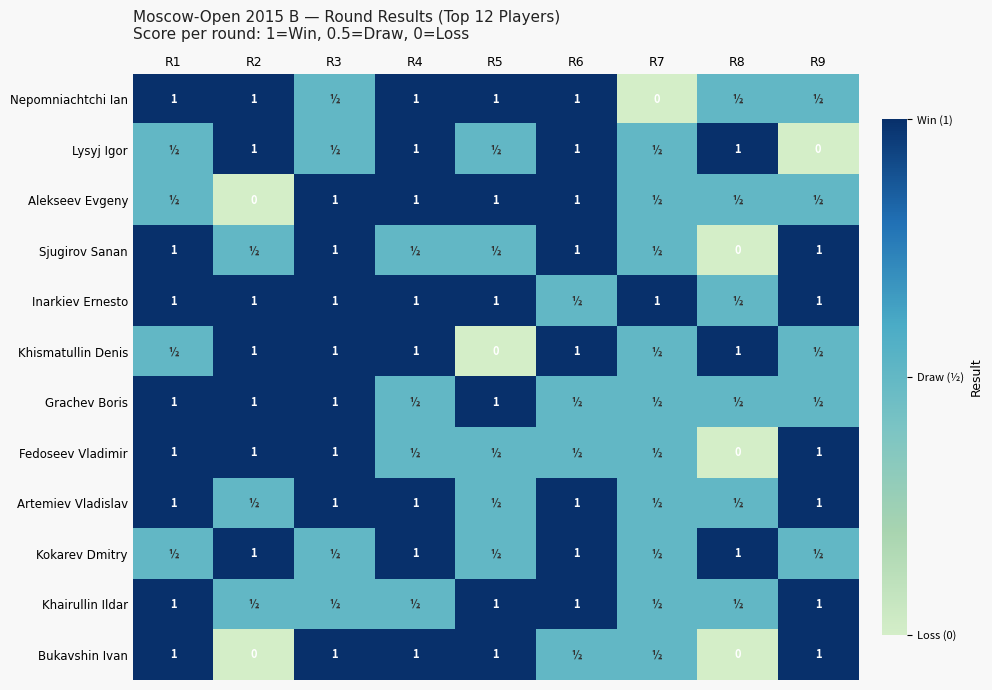

The value of Nepomniachtchi Ian at R1 is 1.0. True or false?

True